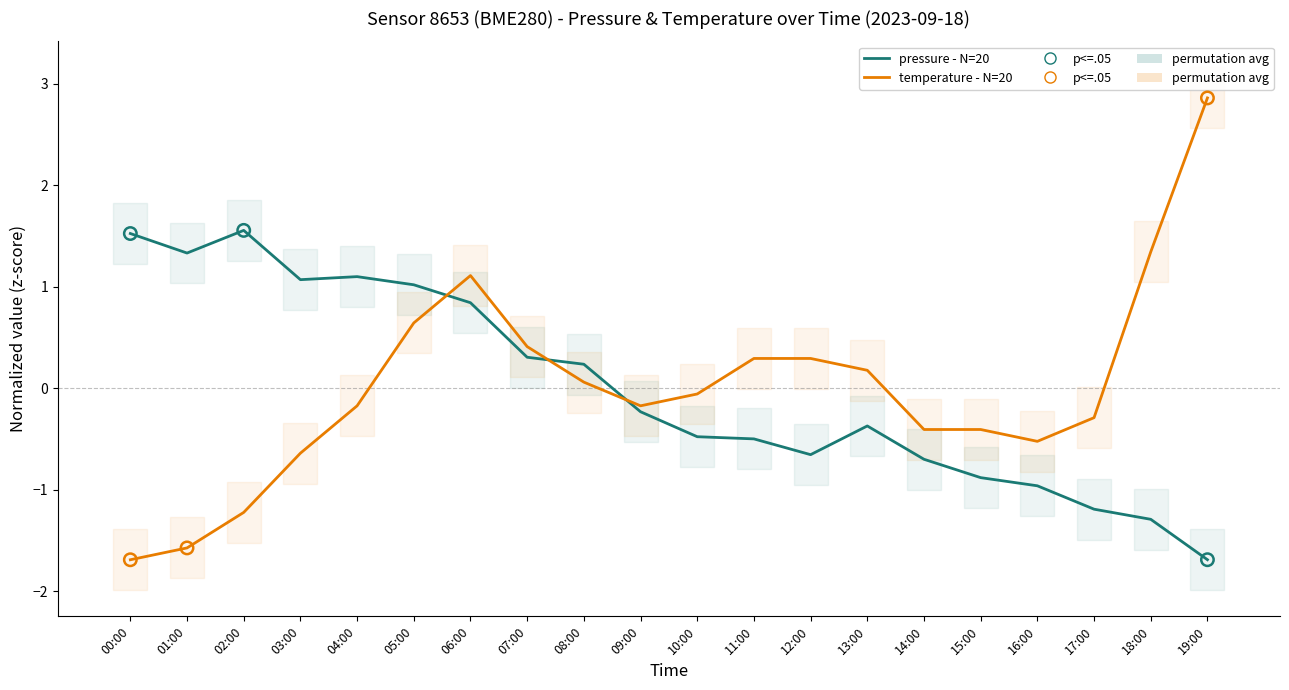

Which series contains the lowest Y value?

temperature (normalized)